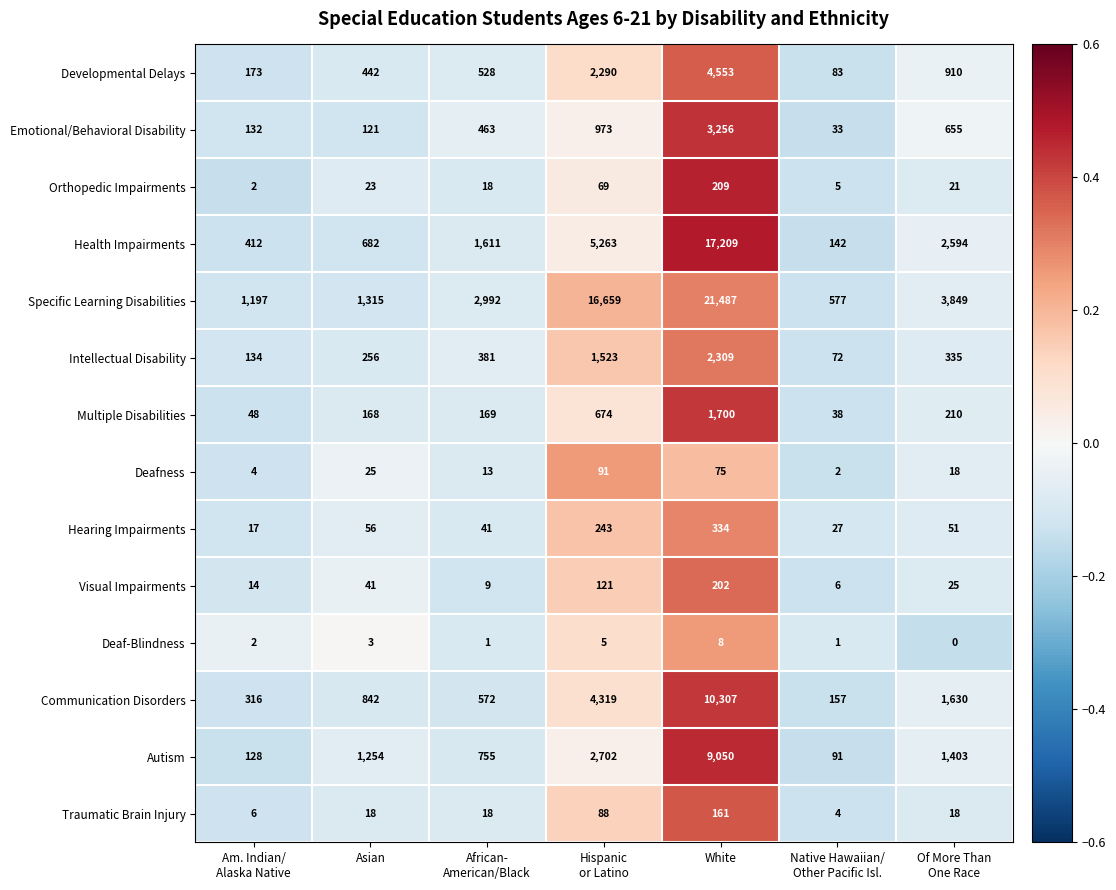

What is the difference between the maximum and second lowest values in the Communication Disorders series?

9991